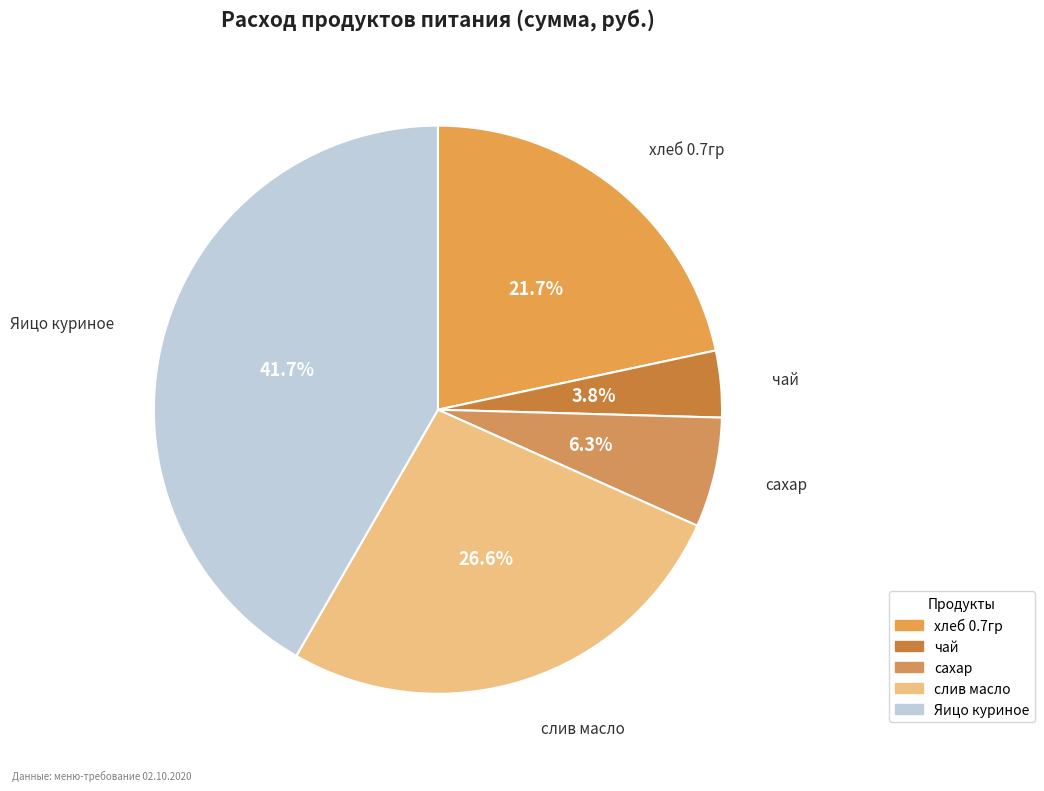

Which slice is the largest?

Яицо куриное